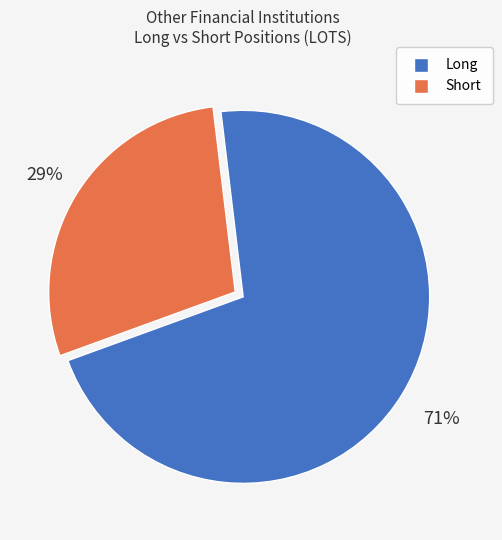

Is the sum of Long and Short greater than half?

Yes